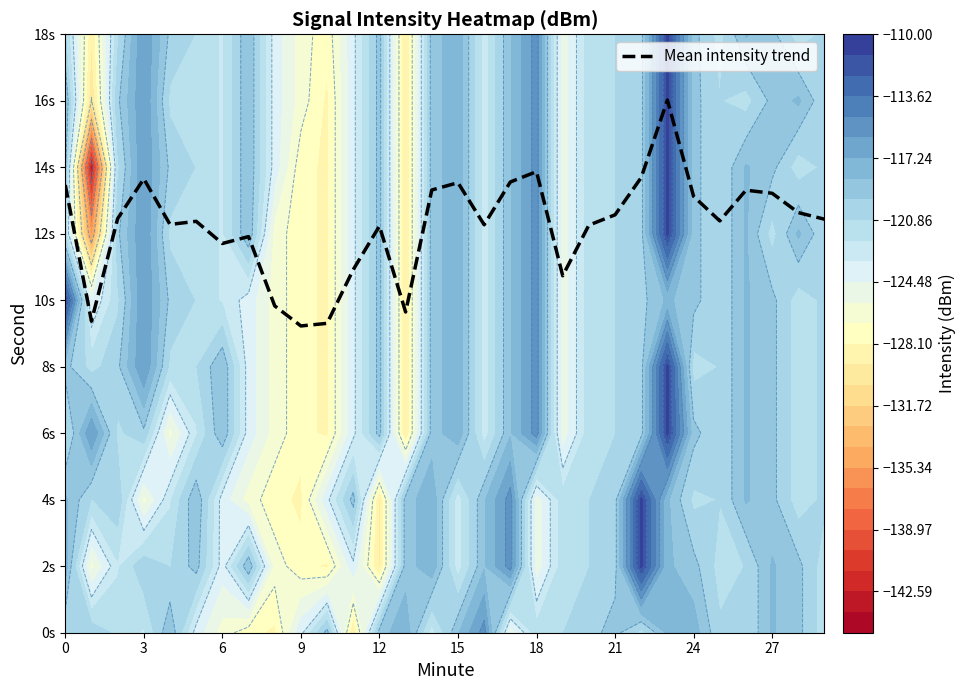

How many distinct data groups are displayed?

1